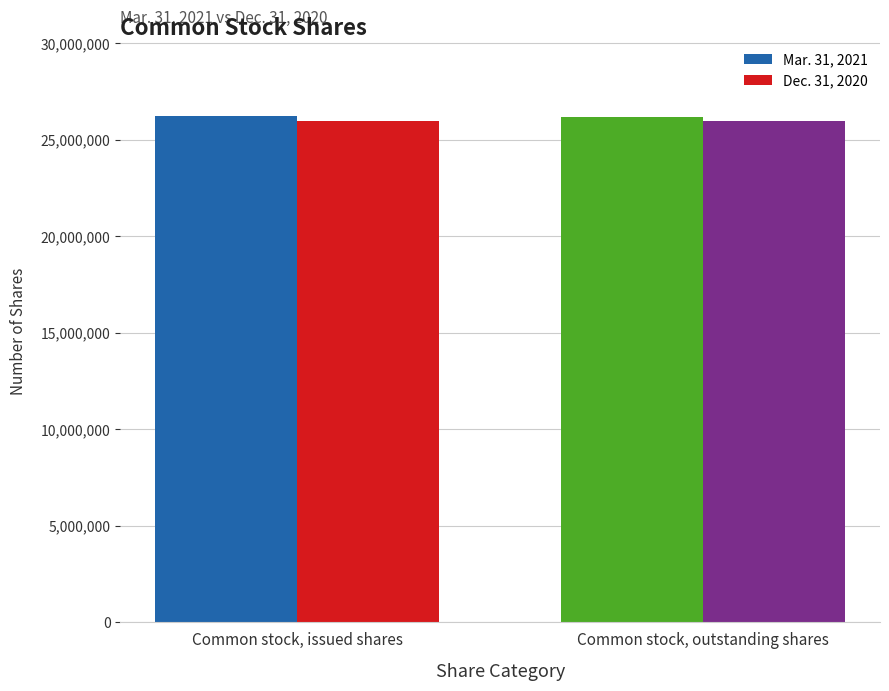

The value of Dec. 31, 2020 at Common stock, issued shares is 26005934. True or false?

True